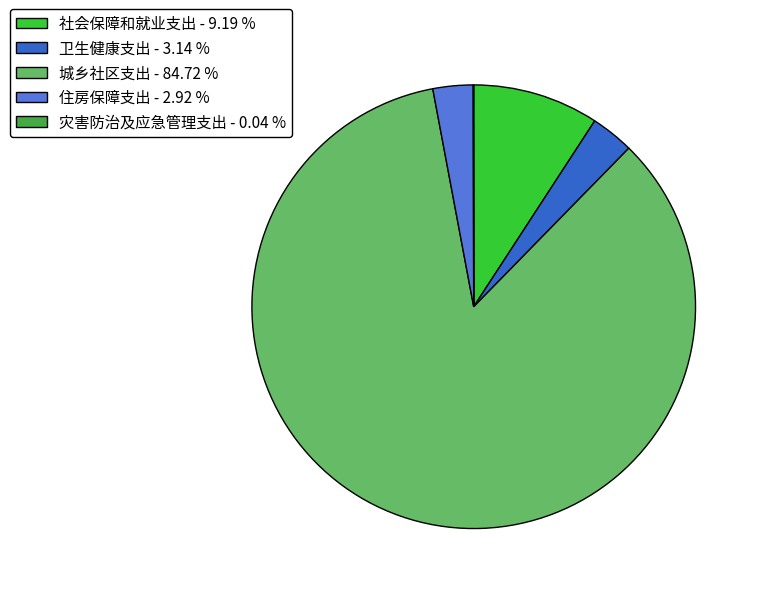

Is it true that 城乡社区支出 is 77% of the pie?

False